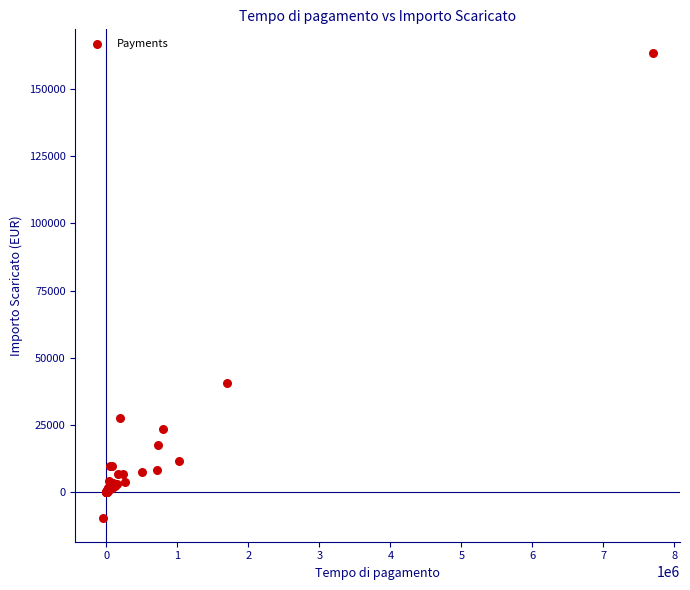

What Y value in the scatter plot is closest to 76891?

40565.8